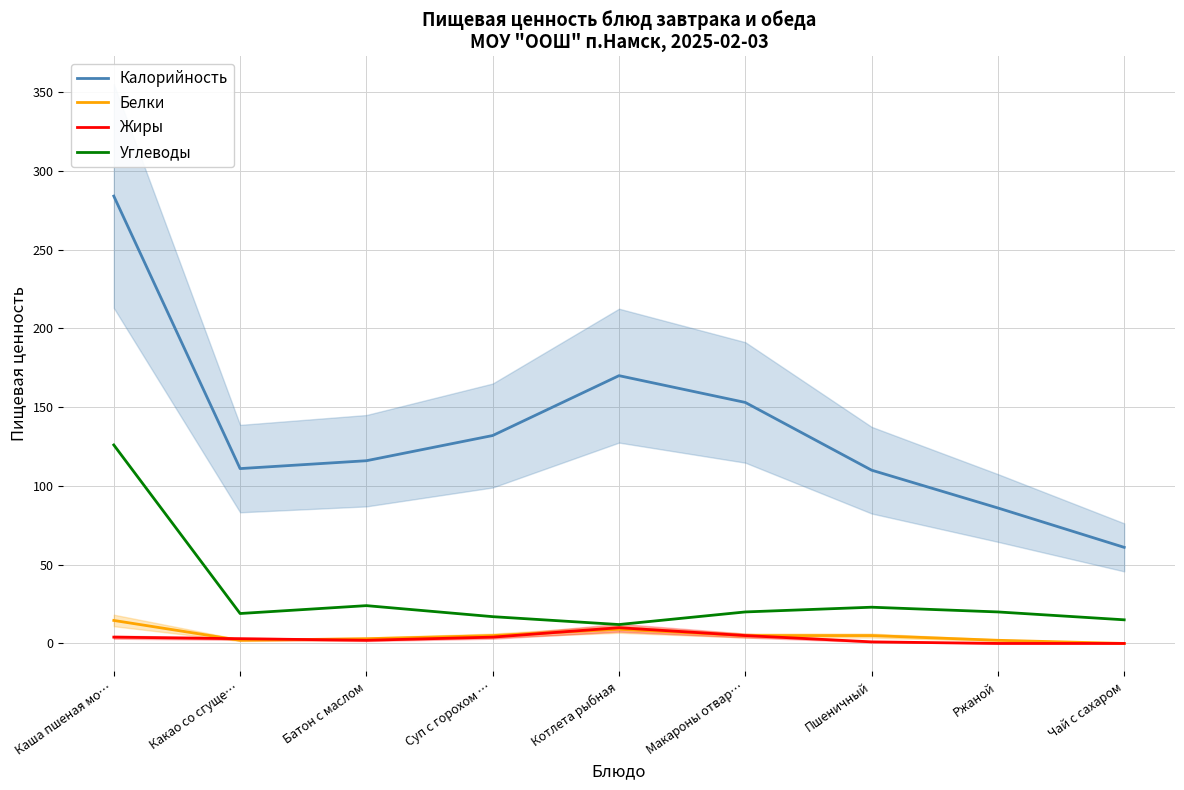

Where is the first local minimum for Жиры?

Батон с маслом